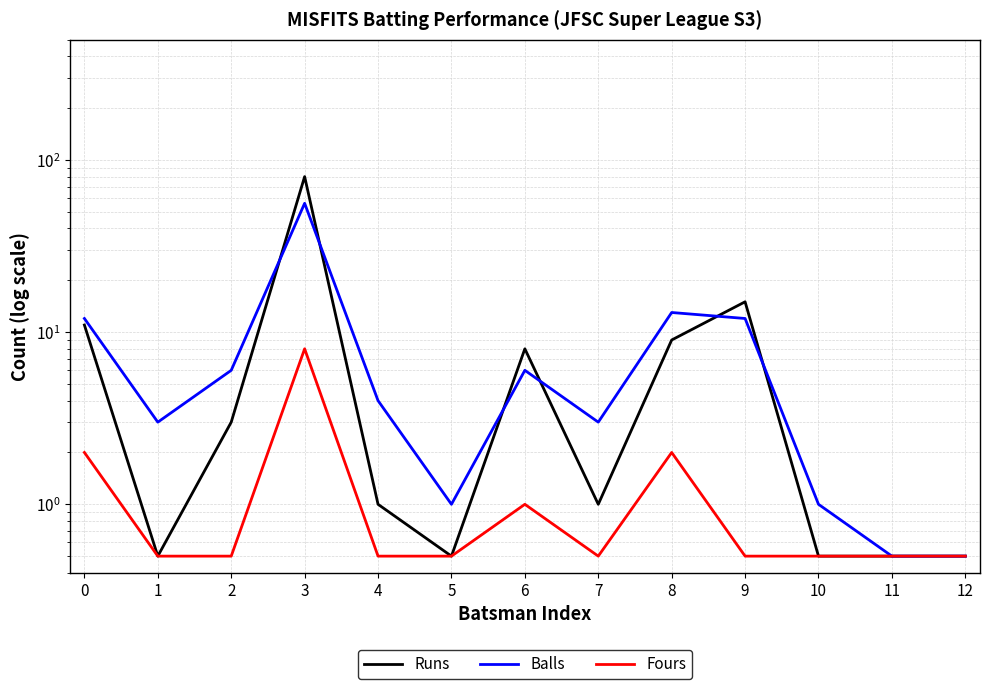

What is the greatest value displayed?

80.0